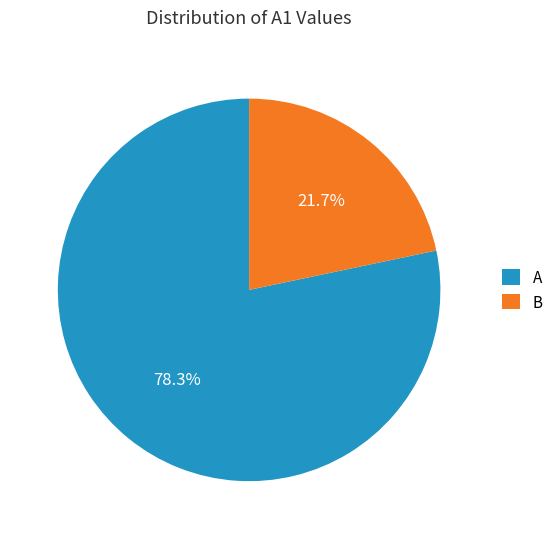

What percentage is the B slice, to the nearest percent?

22%